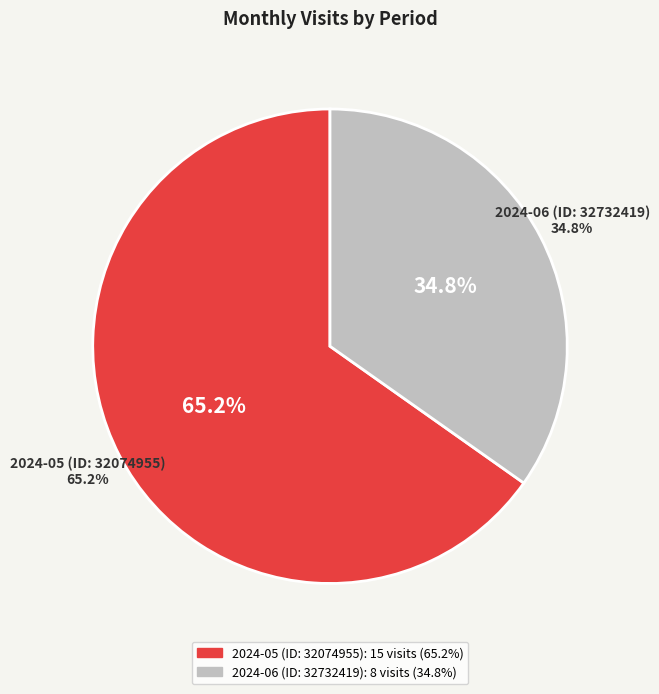

To the nearest percent, what percentage of the pie is 2024-06 (ID: 32732419)?

35%